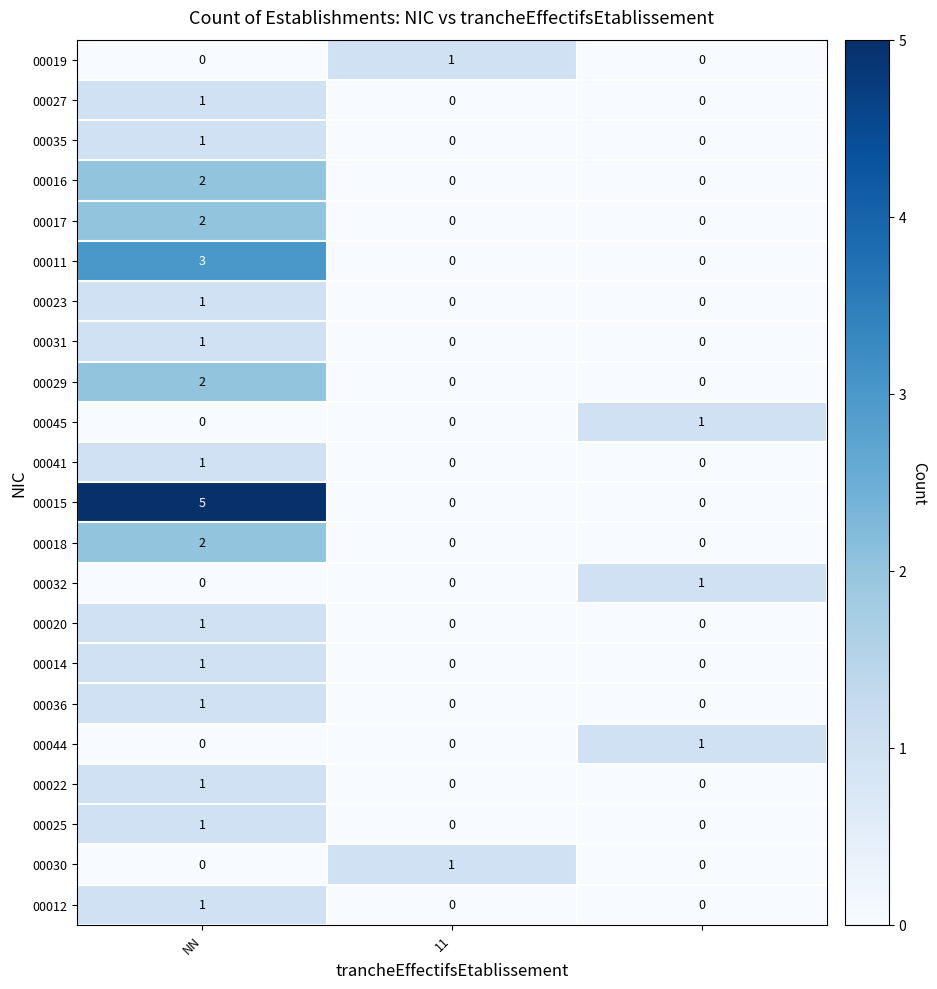

How many values in the 00045 series exceed 0?

1